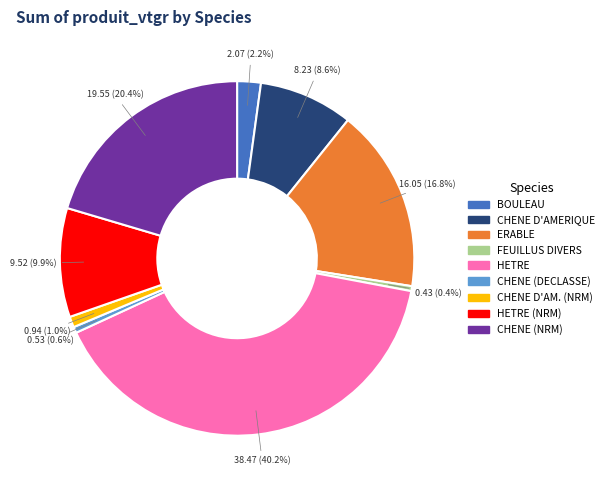

Is there any slice that represents more than half of the pie?

No